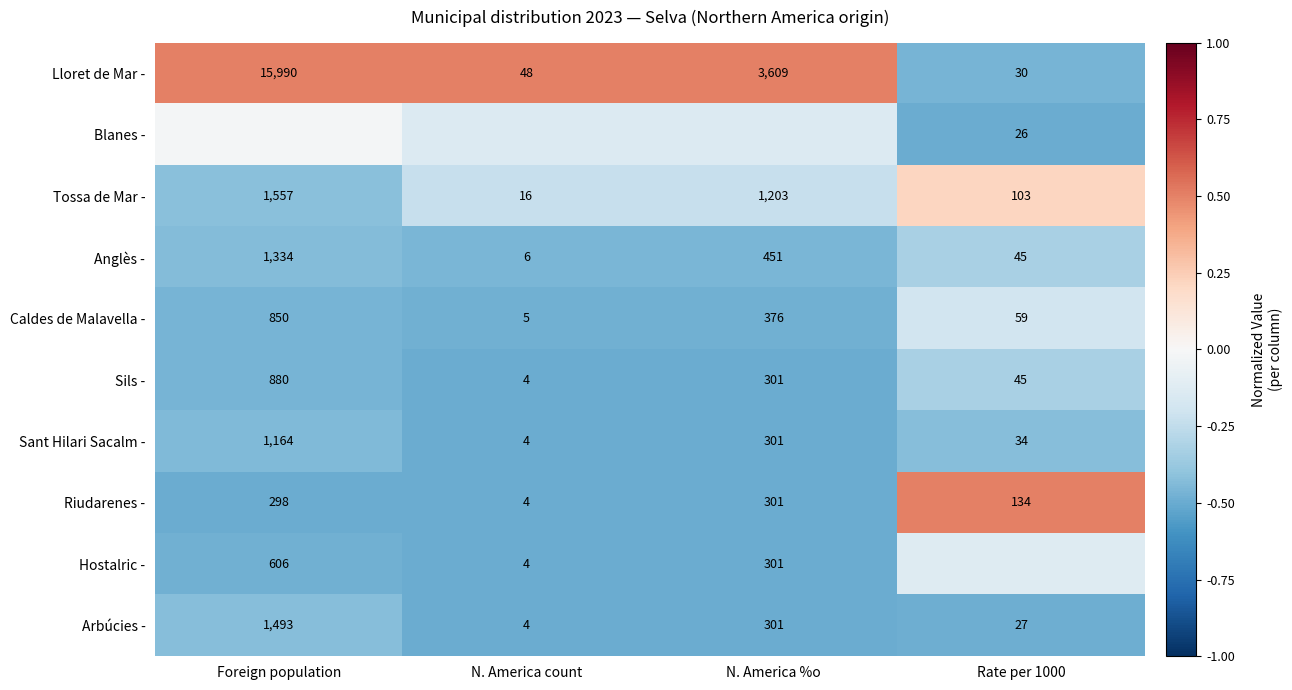

Which has a higher value, Foreign population or N. America %o?

Foreign population